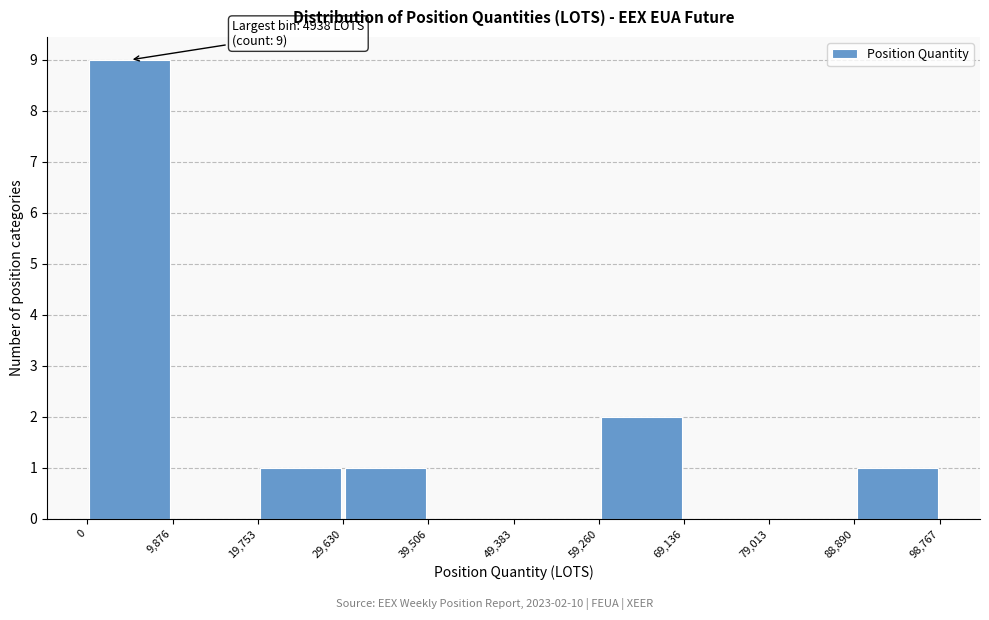

Over which range of the x-axis is the bar tallest?

0 to 9,876